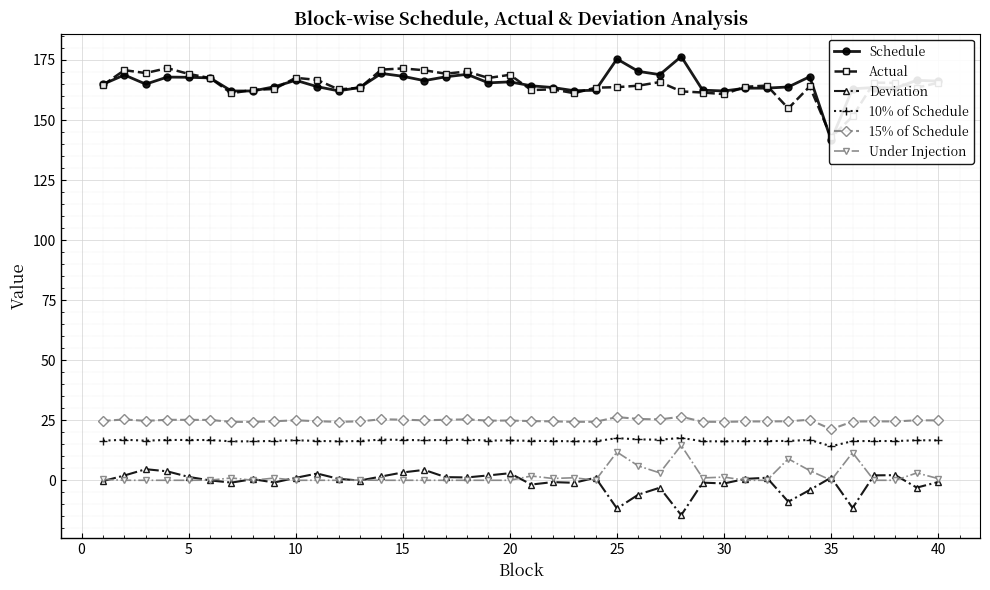

What is the sum of all Under Injection values?

71.9